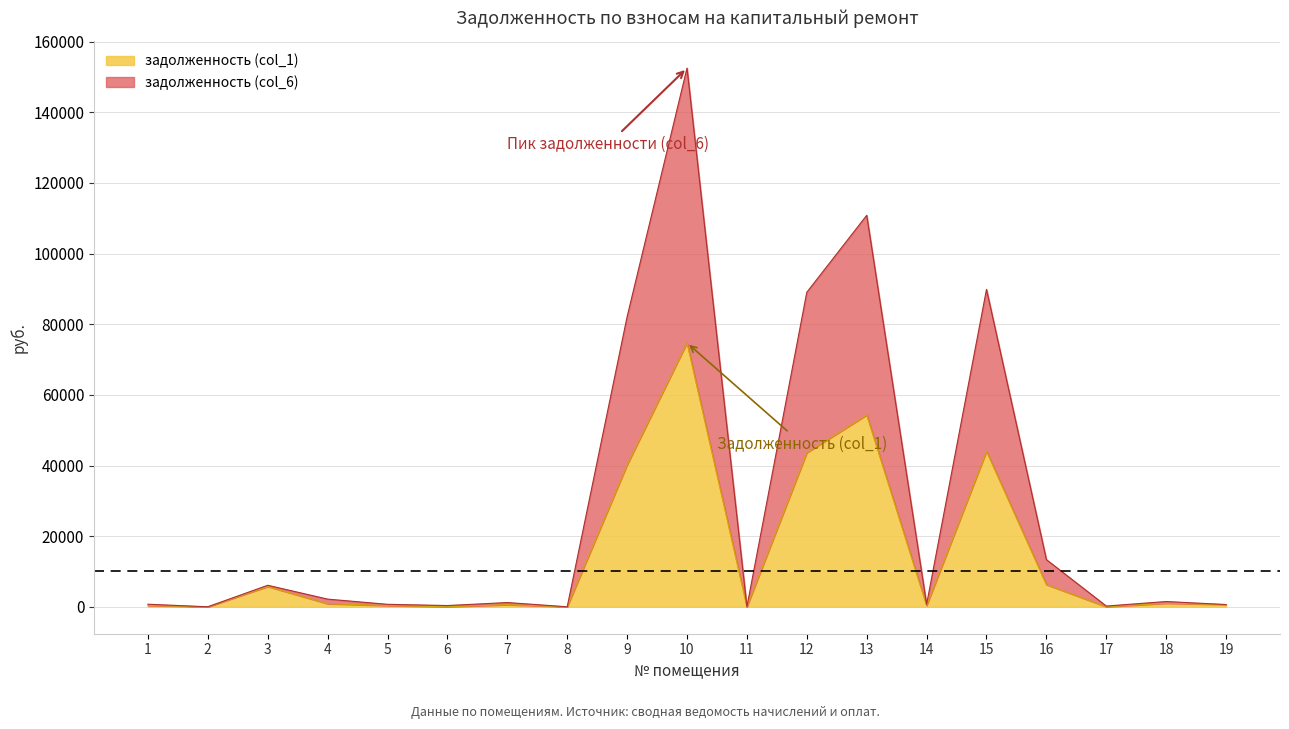

The value of задолженность (col_6) at 1 is 189.5. True or false?

False